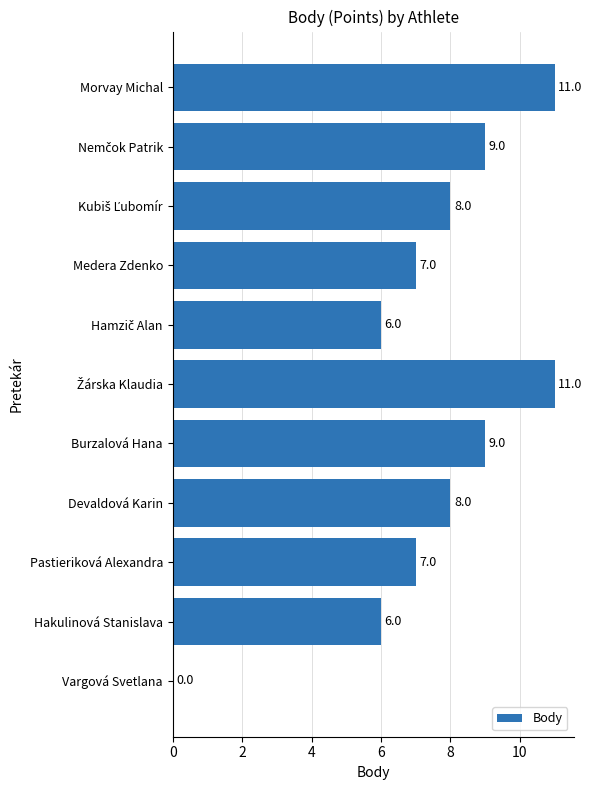

What is the greatest value displayed?

11